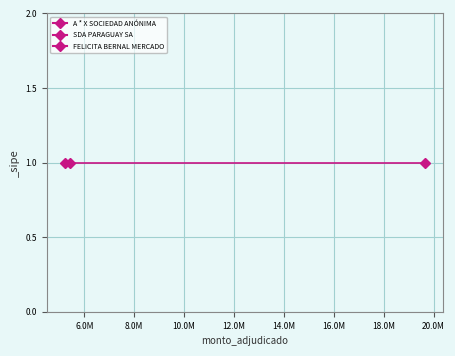

Reading left to right, what are all the values shown in this chart?

A * X SOCIEDAD ANÓNIMA=5222000	FELICITA BERNAL MERCADO=19640000	SDA PARAGUAY SA=5409000